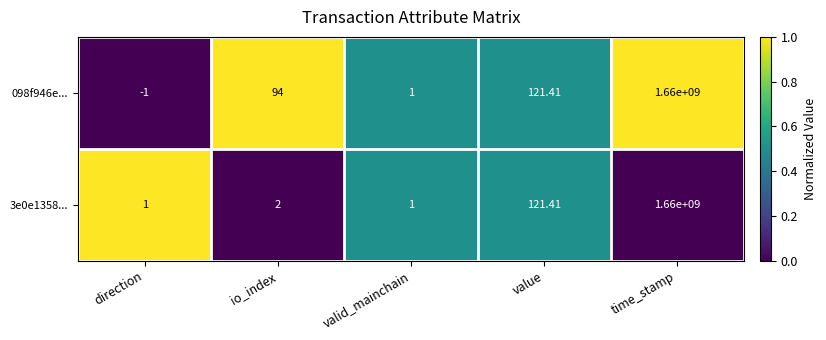

Rank the categories by 098f946e... value from highest to lowest.

time_stamp, value, io_index, valid_mainchain, direction